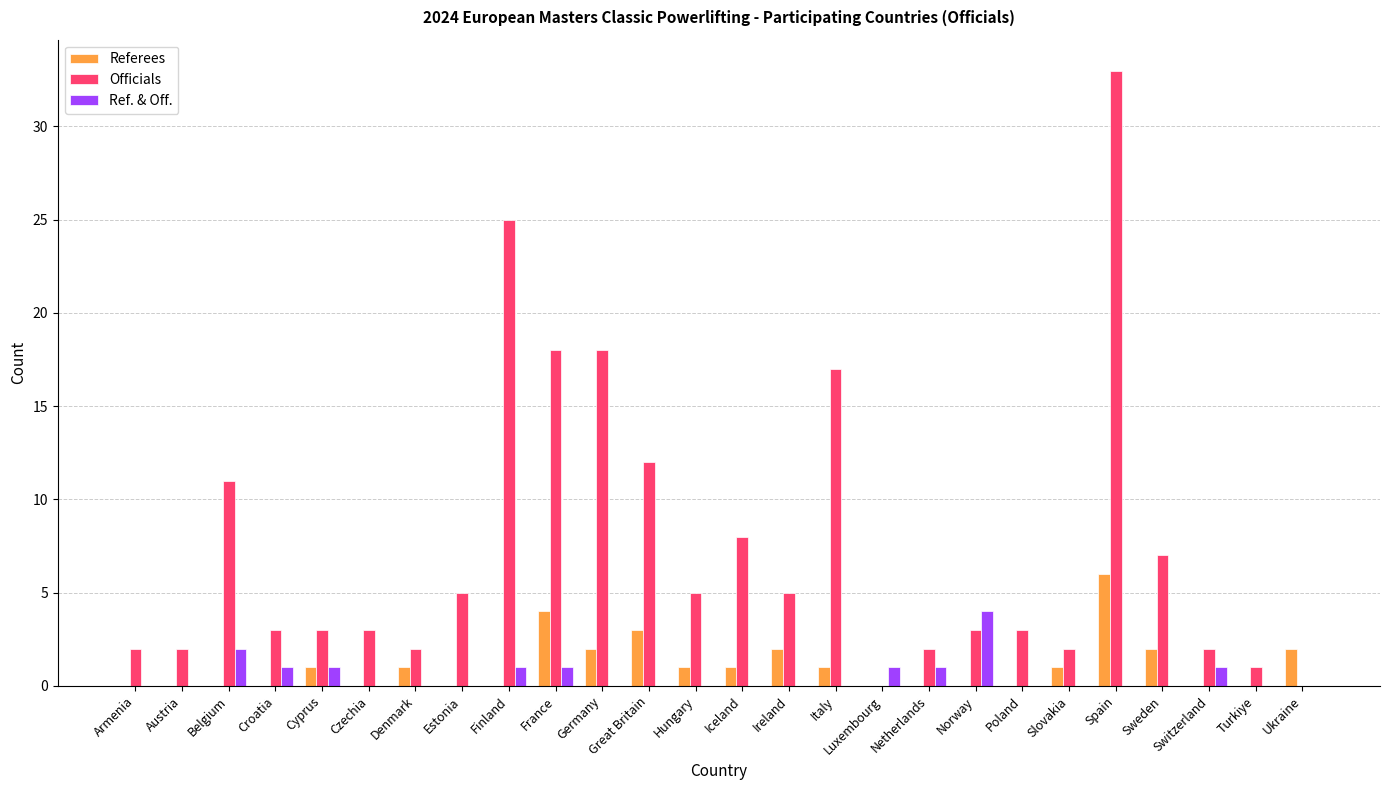

The value of Ref. & Off. at Switzerland is 1. True or false?

True